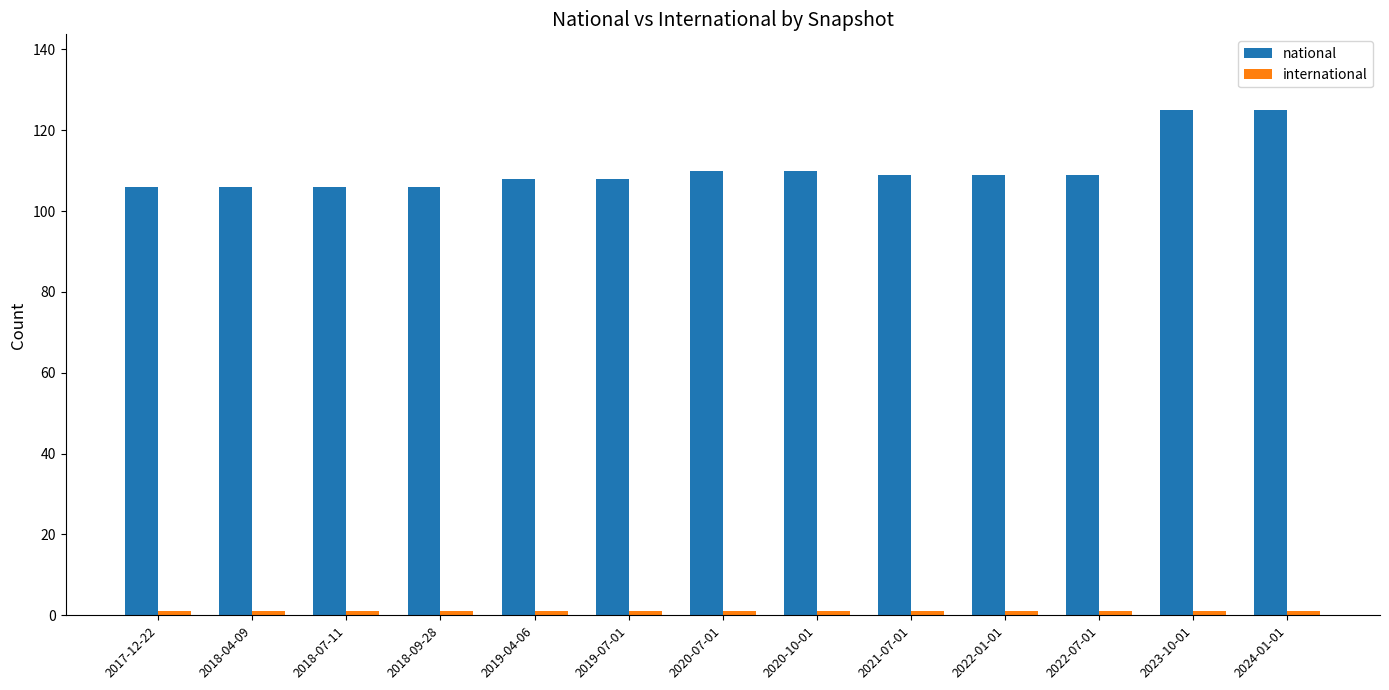

The value of national at 2021-07-01 is 157. True or false?

False